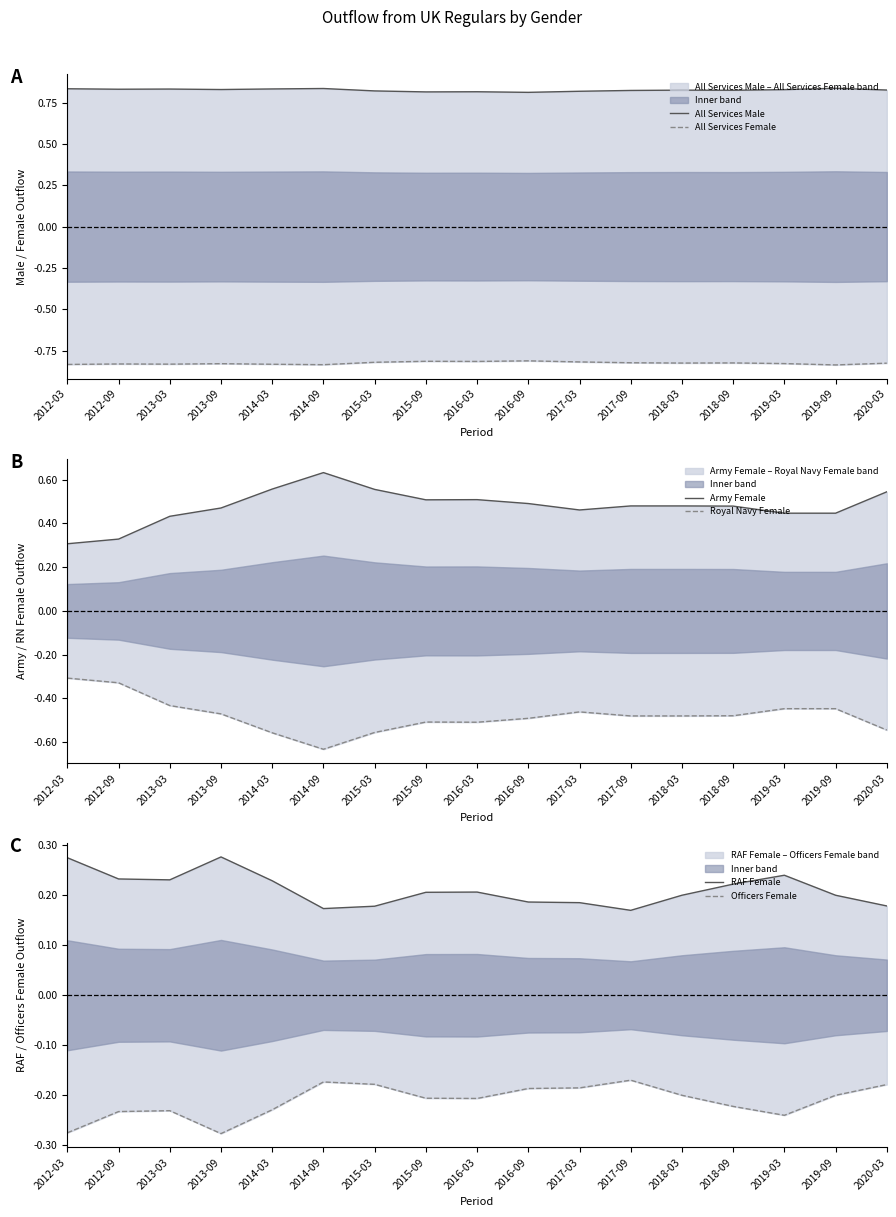

True or false: Army Female and All Services Male intersect in this chart.

False